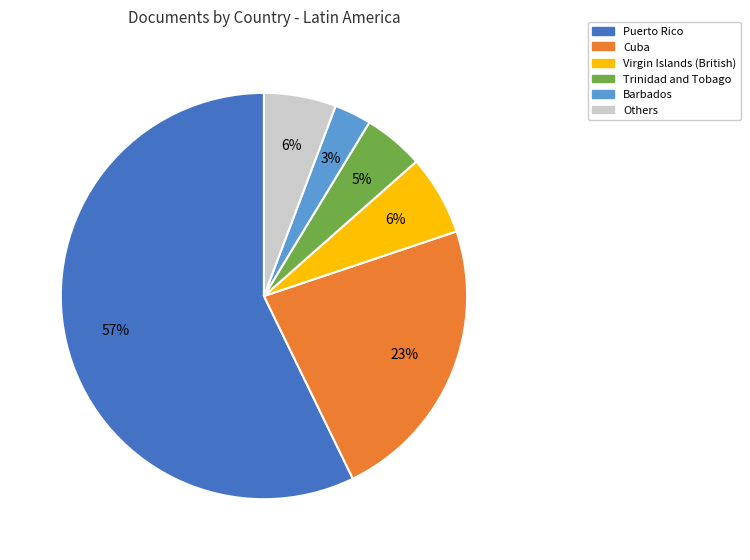

To the nearest percent, what is the difference between the largest and smallest slice percentages?

54%